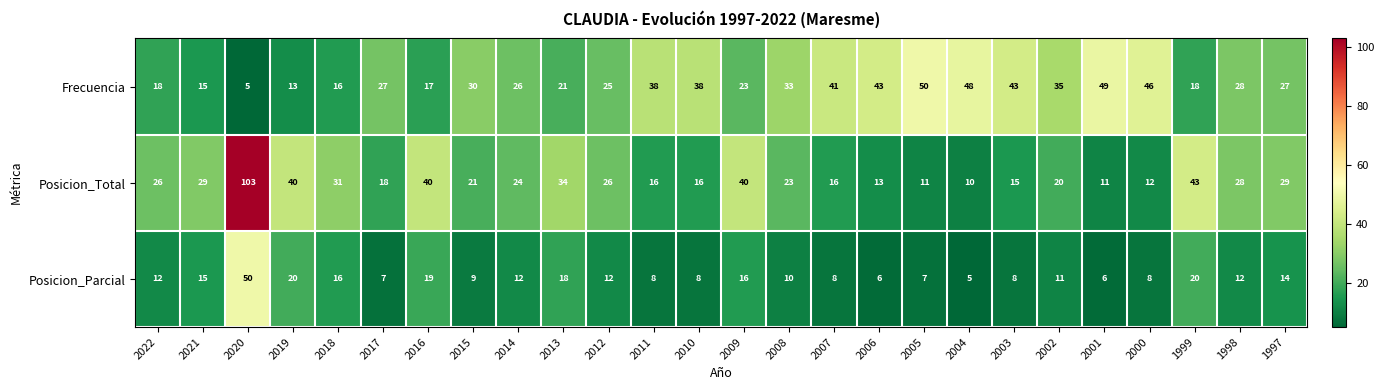

What is the minimum value shown in the chart?

5